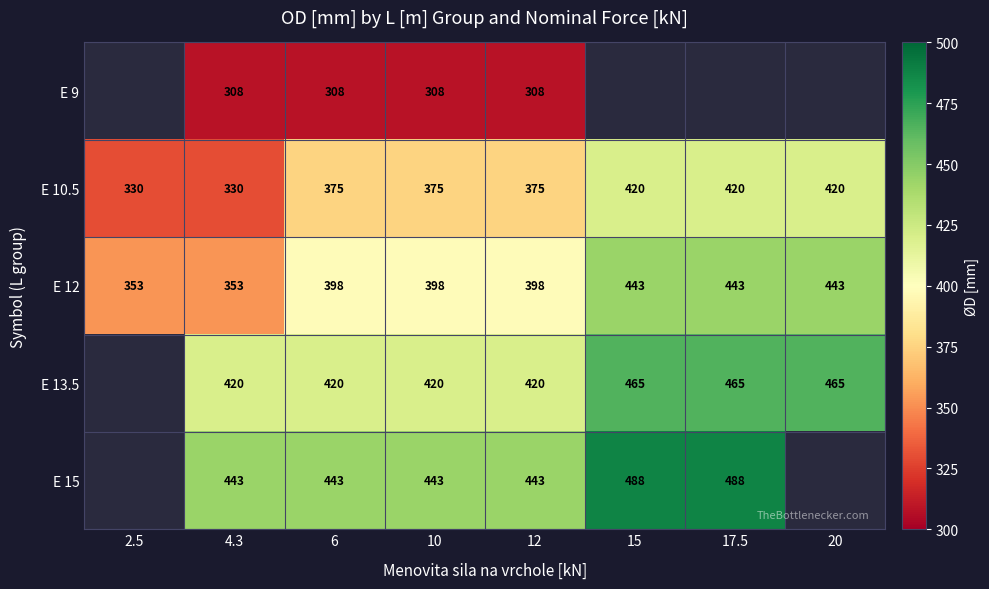

What is the sum of the E 10.5 values at 12 and 15?

795